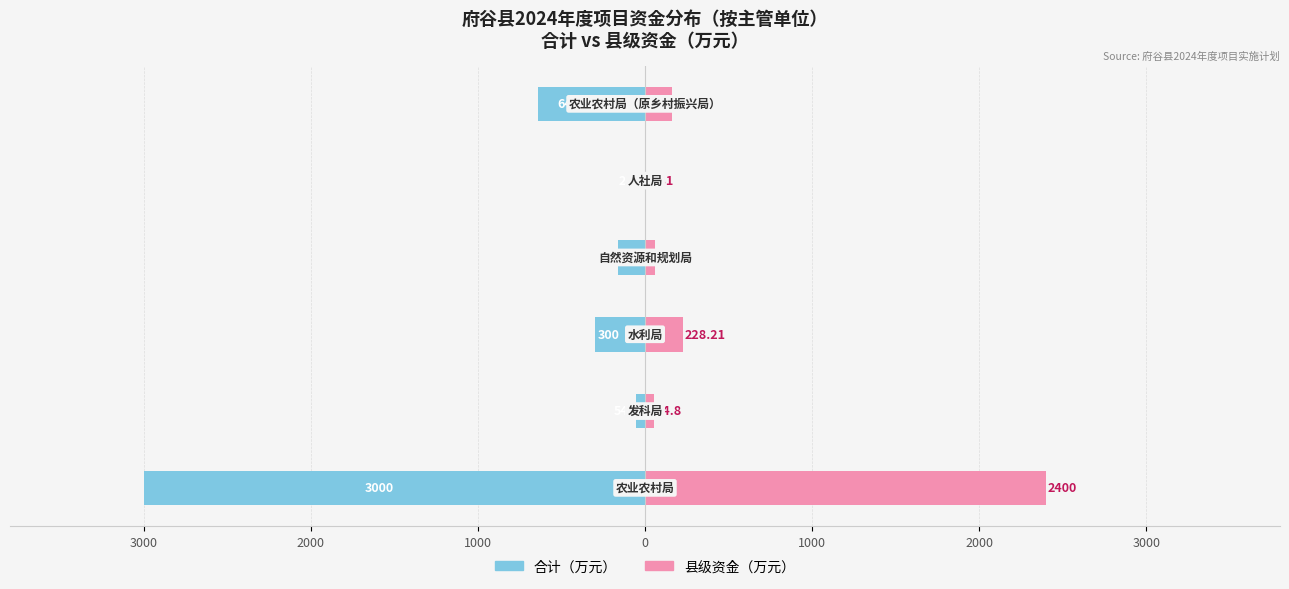

At 2000, list the series in order from largest to smallest.

县级资金（万元）, 合计（万元）